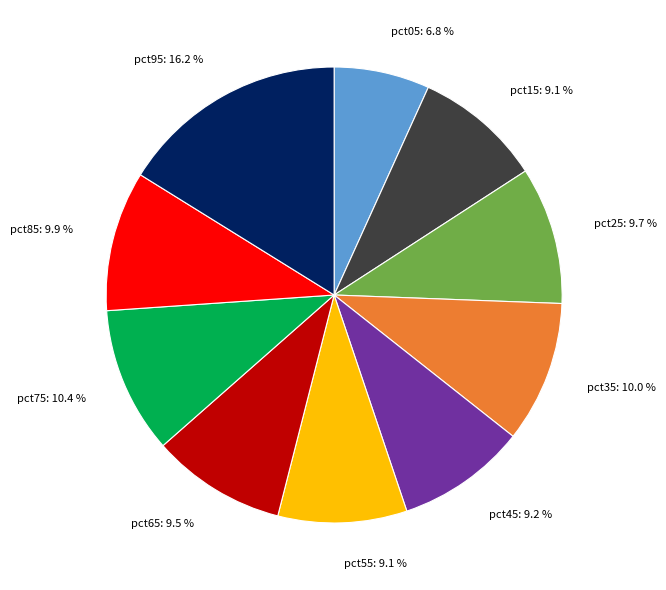

How much of the chart is everything except pct05?

93.2%